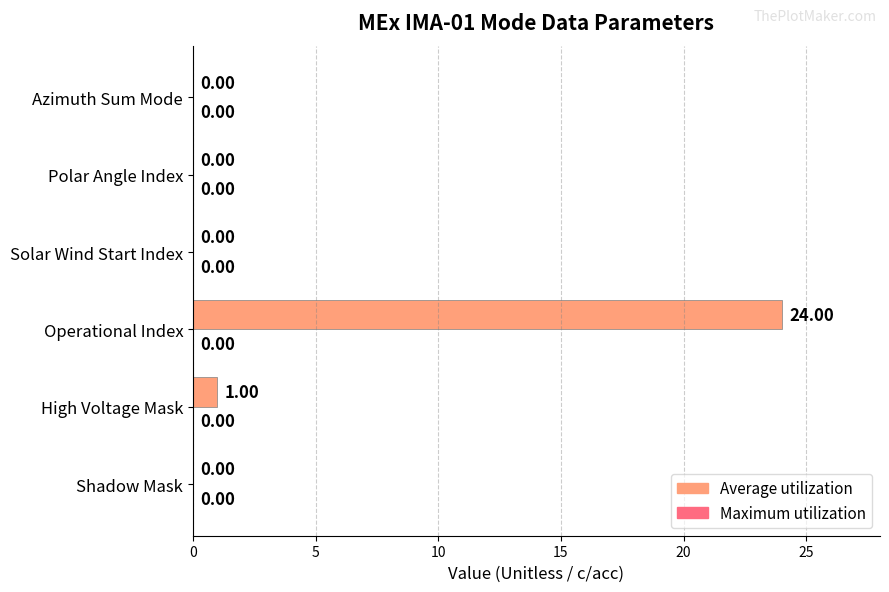

Where is the data nearest to the value 12?

High Voltage Mask